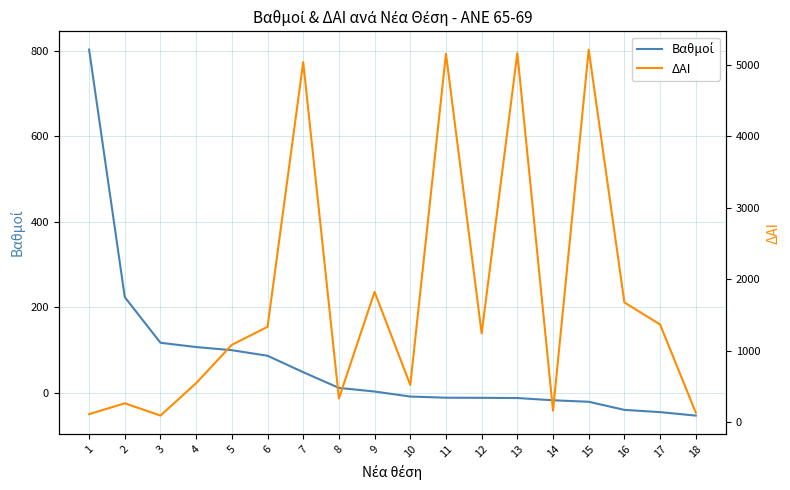

At how many categories does at least one series exceed 1061?

10